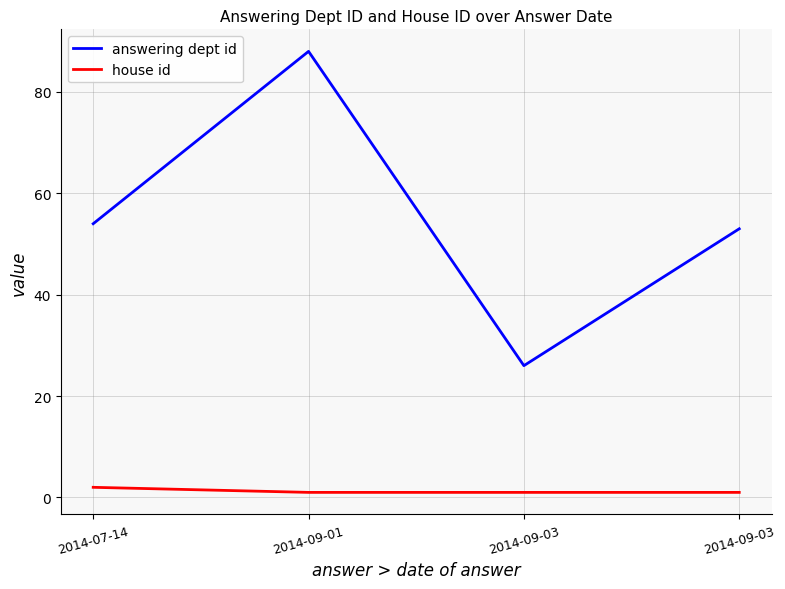

Does the chart display data point markers on the line(s)?

No